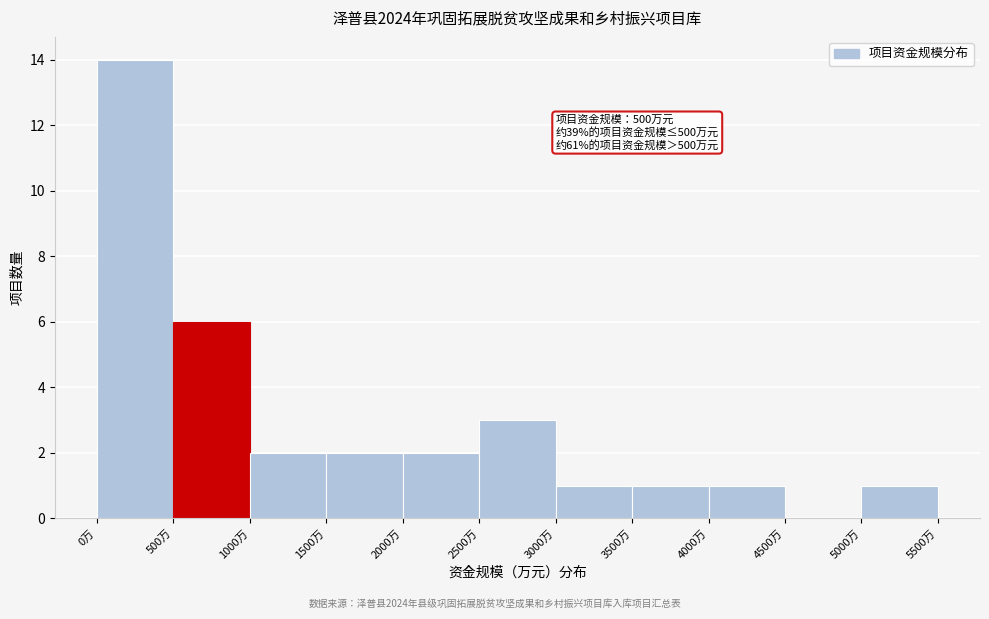

Which range on the x-axis has the tallest bar?

0 to 500